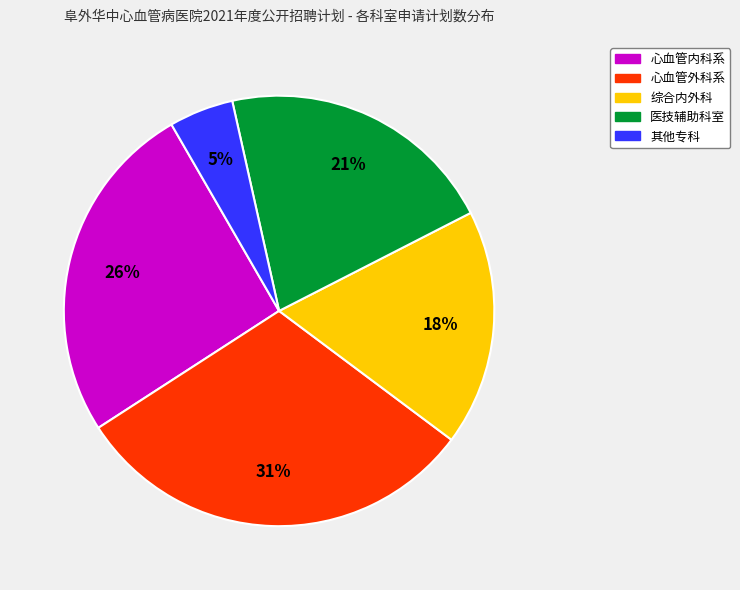

Is there any slice that represents more than half of the pie?

No